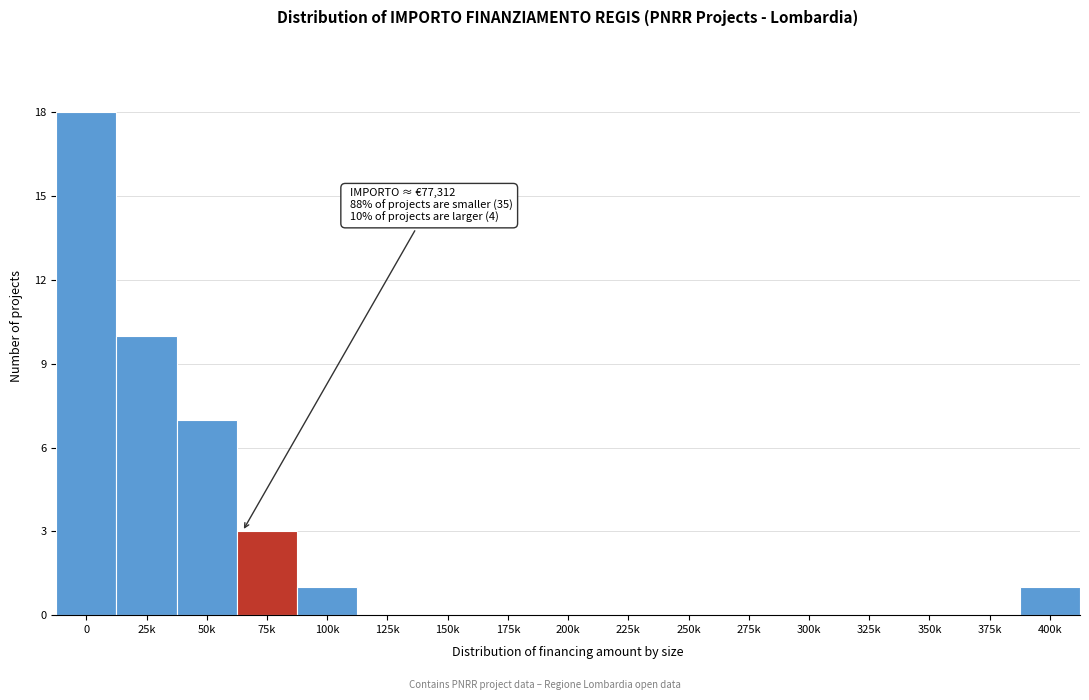

Reading right to left, transcribe all the data shown in this chart.

400k=1	375k=0	350k=0	325k=0	300k=0	275k=0	250k=0	225k=0	200k=0	175k=0	150k=0	125k=0	100k=1	75k=3	50k=7	25k=10	0=18